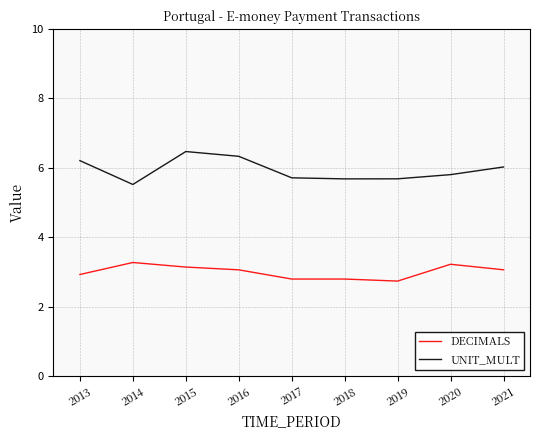

Reading left to right, what are all the values shown in this chart?

DECIMALS: 2.9	3.3	3.1	3.1	2.8	2.8	2.7	3.2	3.1
UNIT_MULT: 6.2	5.5	6.5	6.3	5.7	5.7	5.7	5.8	6.0